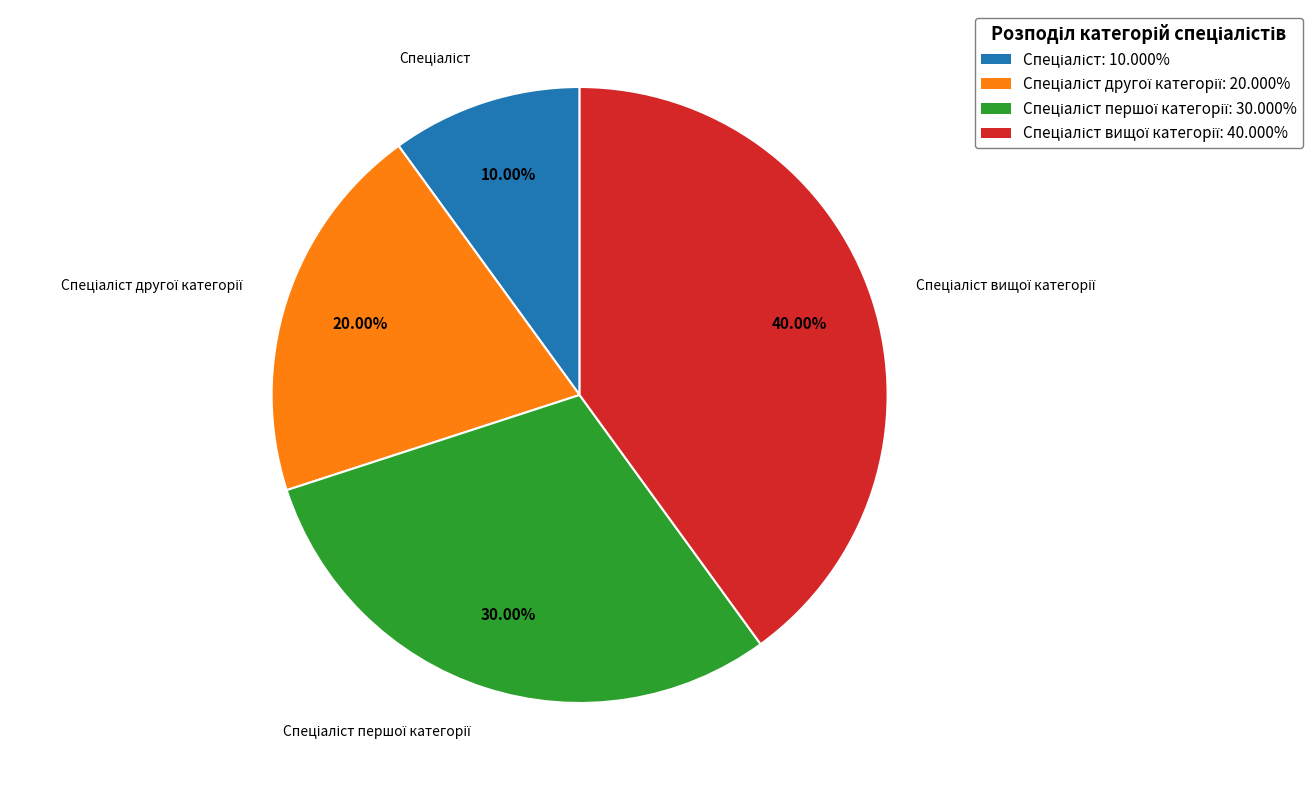

Does any single category account for the majority?

No